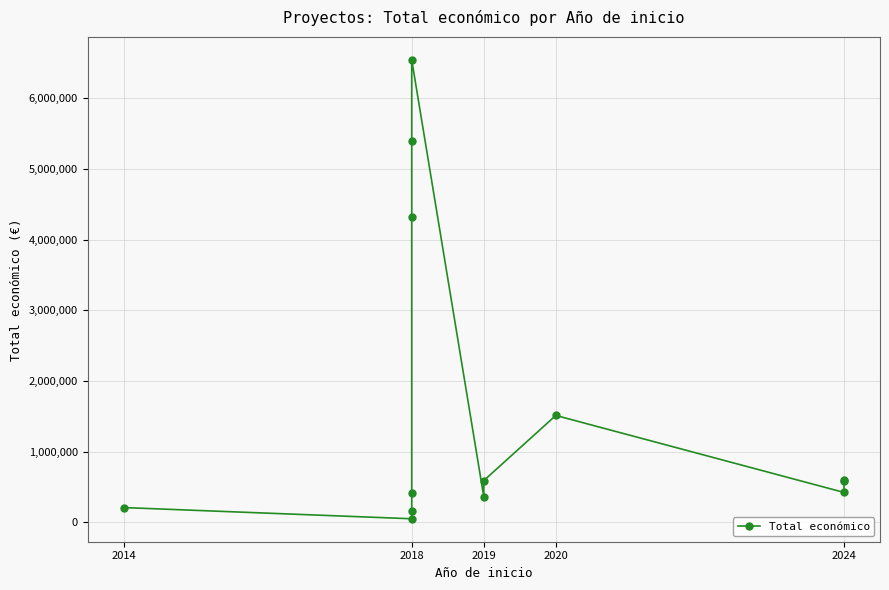

What is the approximate value at 2019, to the nearest 50?

365050